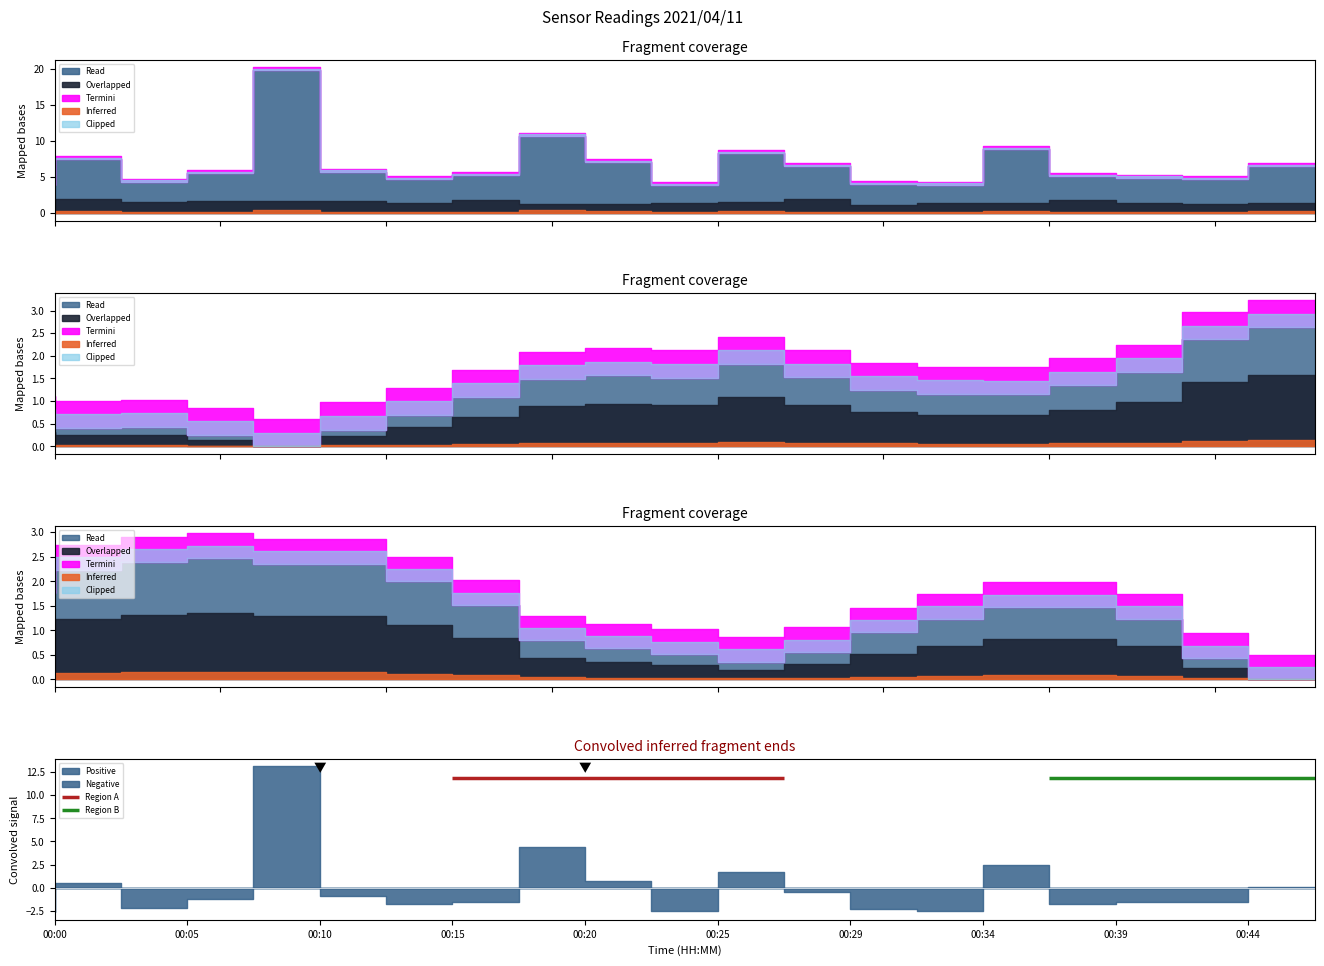

What is the difference between the maximum and second lowest values in the Convolved series?

15.7